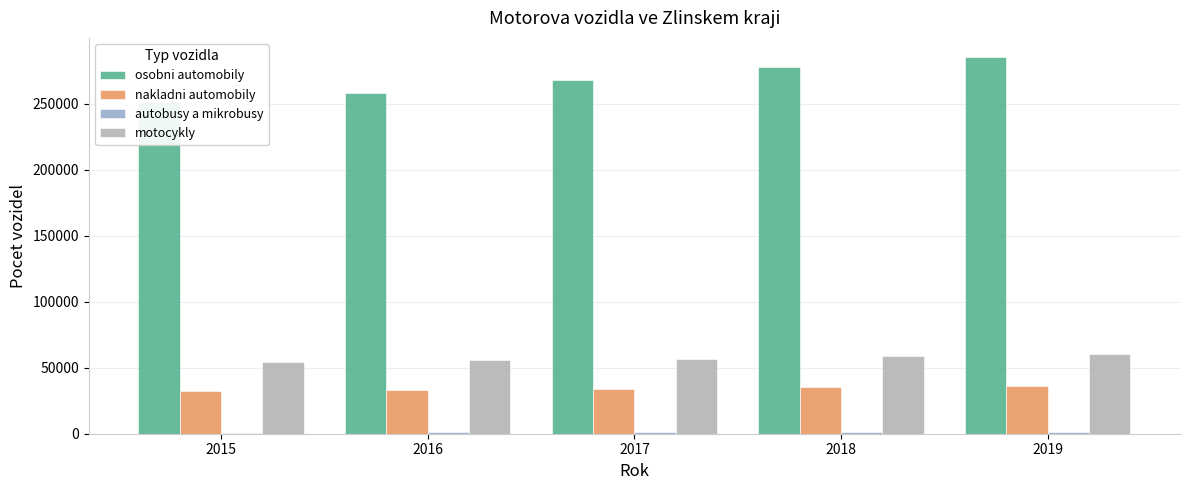

What is the sum of all autobusy a mikrobusy values?

5202